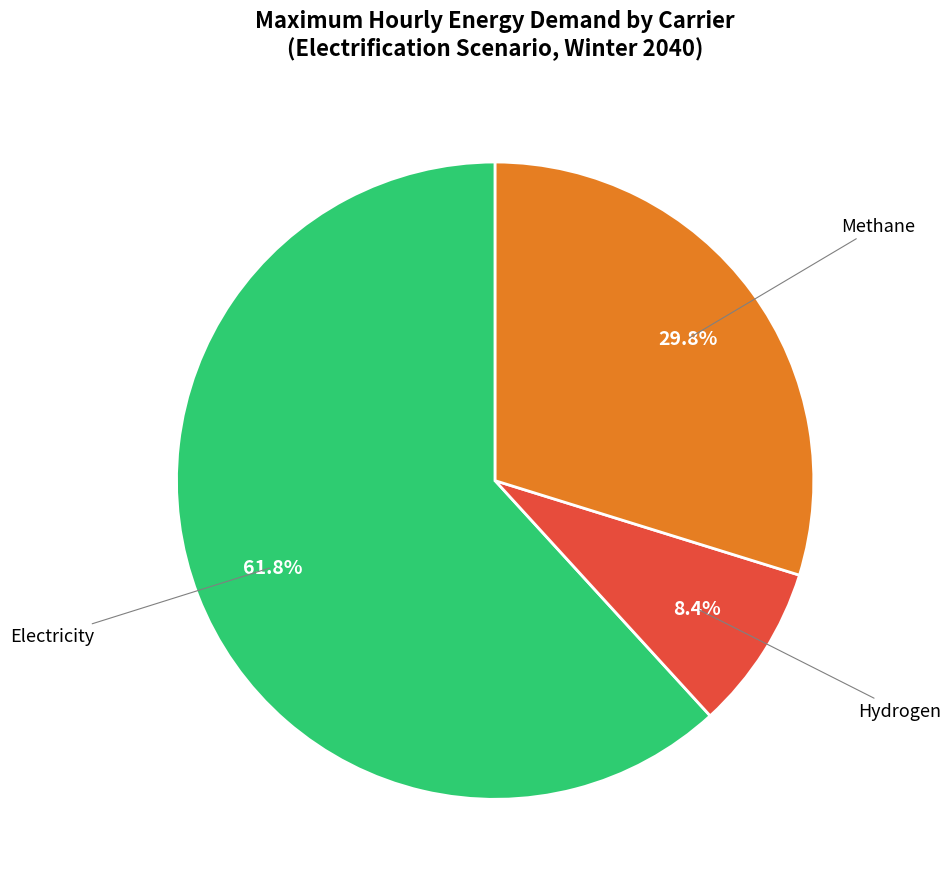

Does any single category account for the majority?

Yes